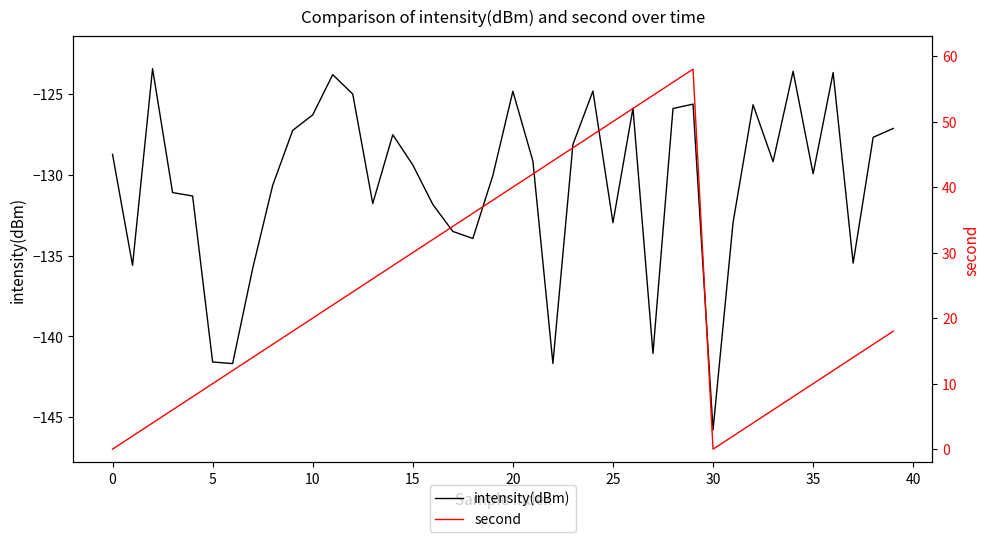

At 37, list the series in order from smallest to largest.

intensity(dBm), second